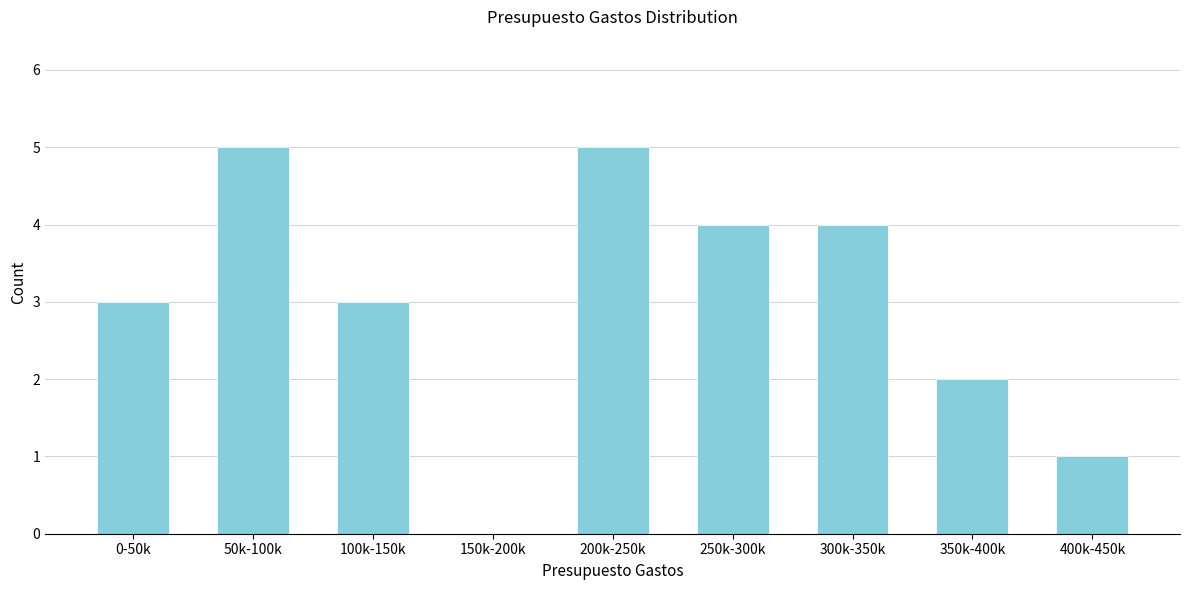

Reading left to right, what are all the values shown in this chart?

0-50k=3	50k-100k=5	100k-150k=3	150k-200k=0	200k-250k=5	250k-300k=4	300k-350k=4	350k-400k=2	400k-450k=1